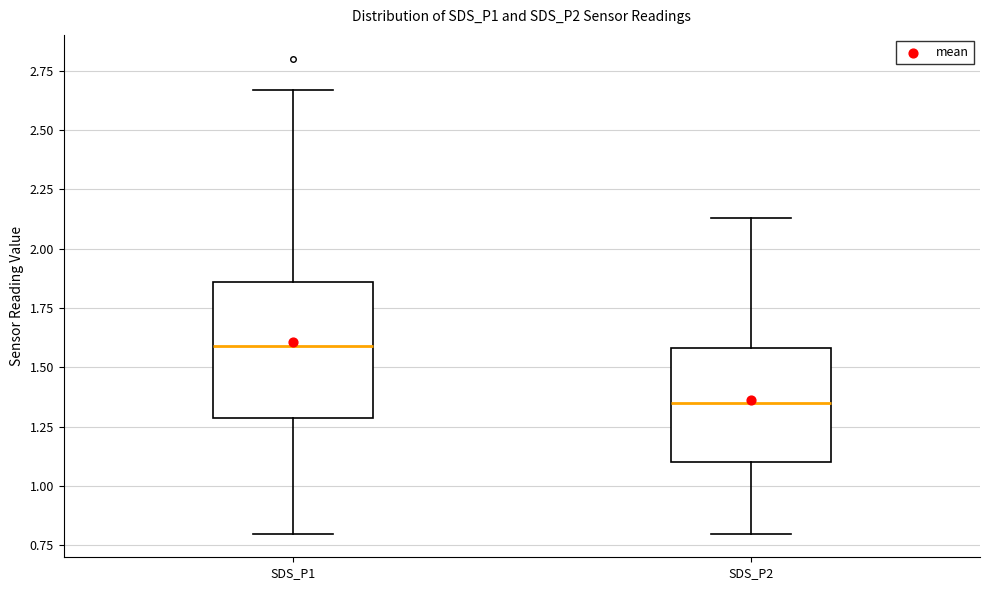

Which box's median line is the highest?

SDS_P1